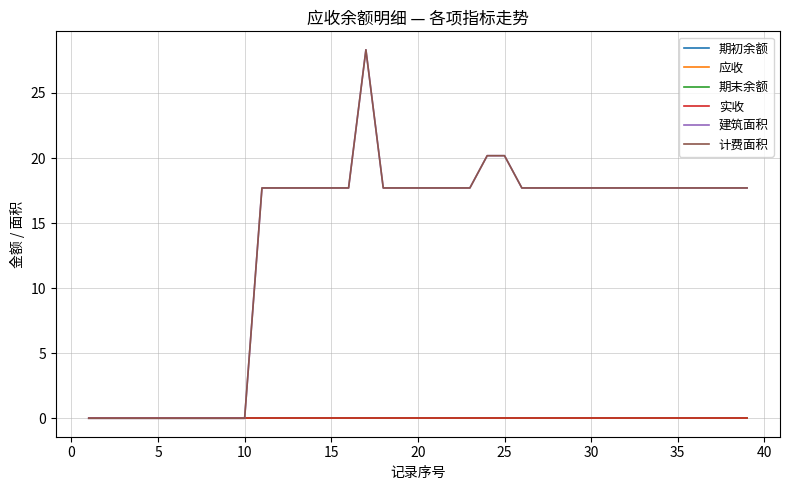

What is the average value of the 计费面积 series?

13.6